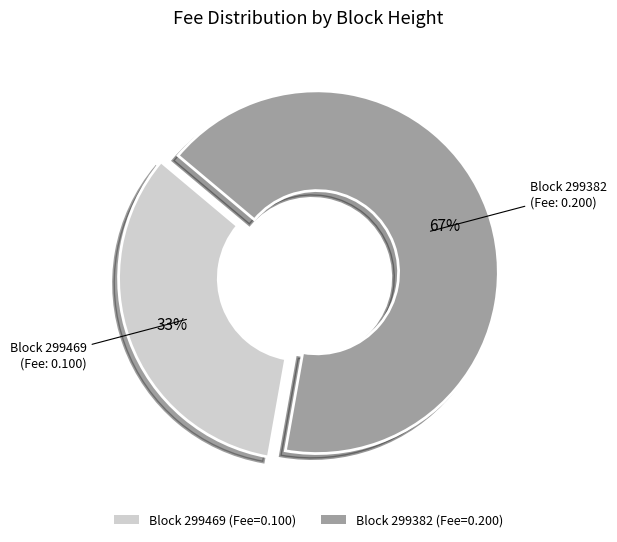

To the nearest percent, what percentage of the pie is Block 299382?

67%